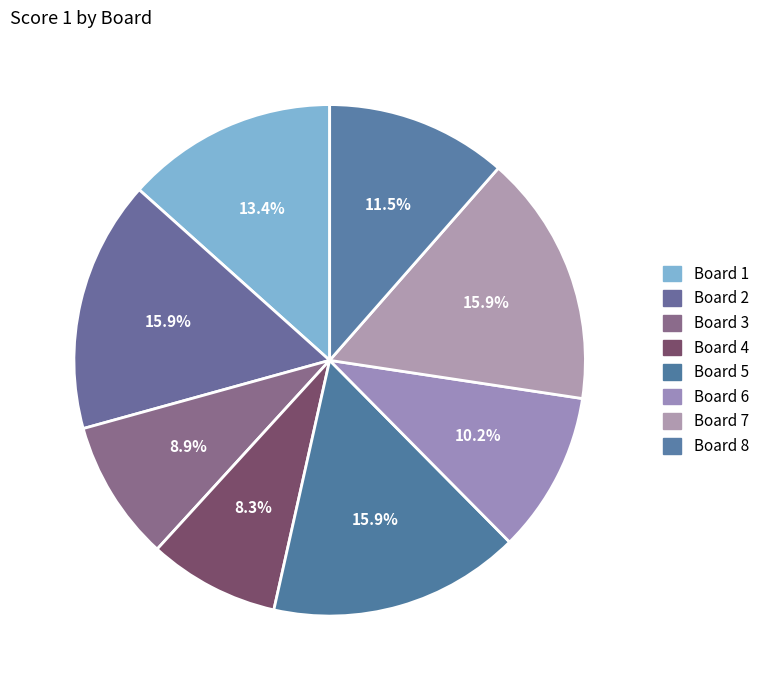

What is the change in value from Board 5 to Board 8?

-7